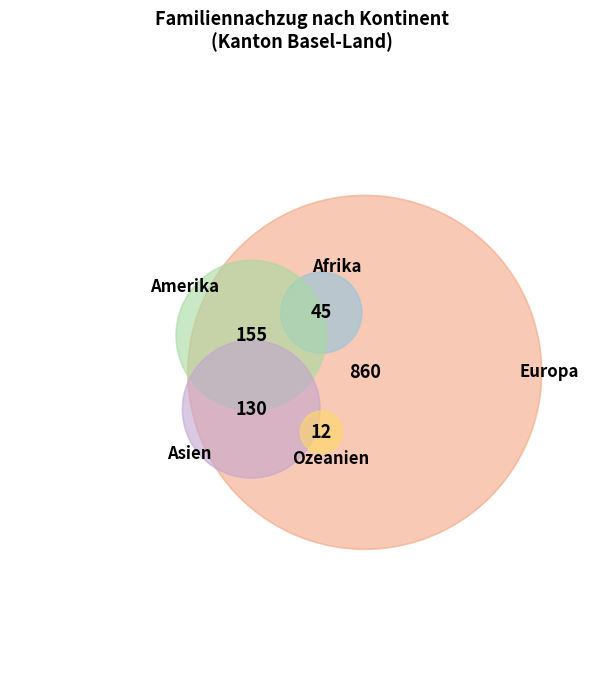

What is the smallest slice in the pie chart?

Ozeanien